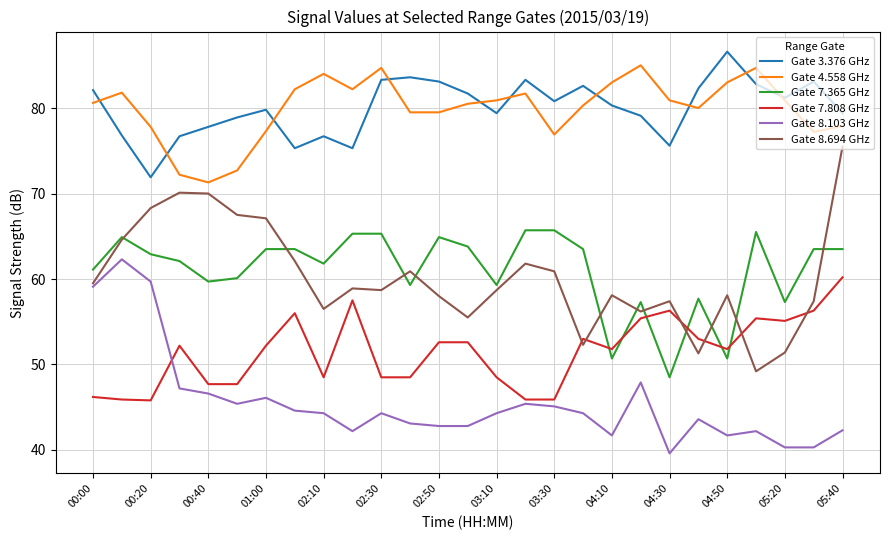

What is the minimum value for Gate 7.808 GHz?

45.8